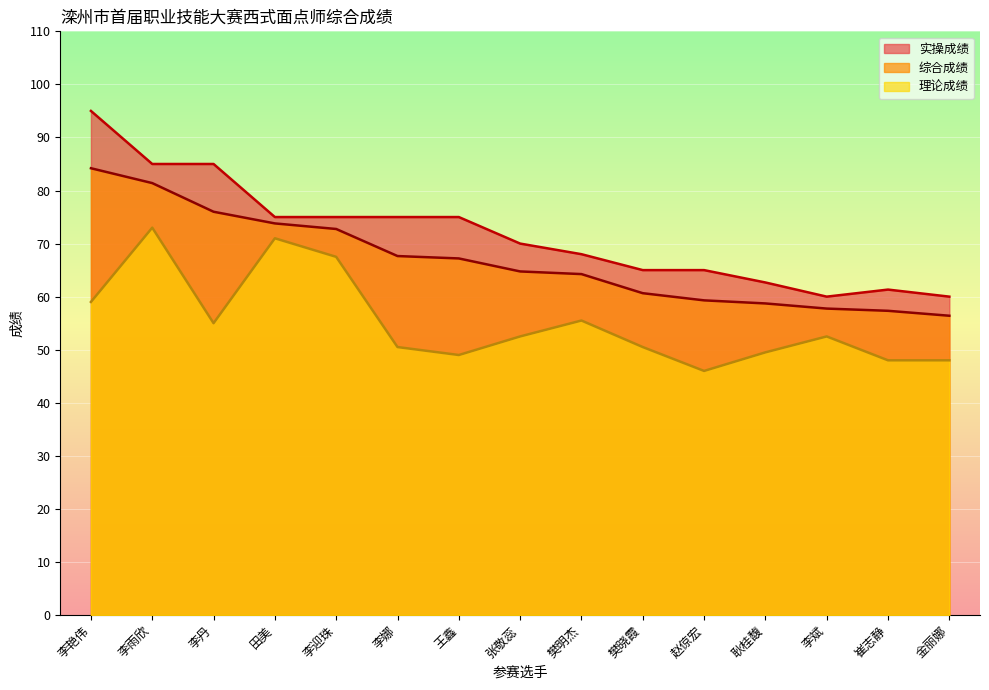

Reading left to right, what are all the values shown in this chart?

综合成绩: 李艳伟=84.2	李雨欣=81.4	李丹=76.0	田美=73.8	李迎珠=72.8	李娜=67.7	王鑫=67.2	张敬蕊=64.8	樊明杰=64.2	樊晓霞=60.6	赵倞宏=59.3	耿桂馥=58.7	李斌=57.8	崔志静=57.3	金丽娜=56.4
理论成绩: 李艳伟=59.0	李雨欣=73.0	李丹=55.0	田美=71.0	李迎珠=67.5	李娜=50.5	王鑫=49.0	张敬蕊=52.5	樊明杰=55.5	樊晓霞=50.5	赵倞宏=46.0	耿桂馥=49.5	李斌=52.5	崔志静=48.0	金丽娜=48.0
实操成绩: 李艳伟=95.0	李雨欣=85.0	李丹=85.0	田美=75.0	李迎珠=75.0	李娜=75.0	王鑫=75.0	张敬蕊=70.0	樊明杰=68.0	樊晓霞=65.0	赵倞宏=65.0	耿桂馥=62.7	李斌=60.0	崔志静=61.3	金丽娜=60.0